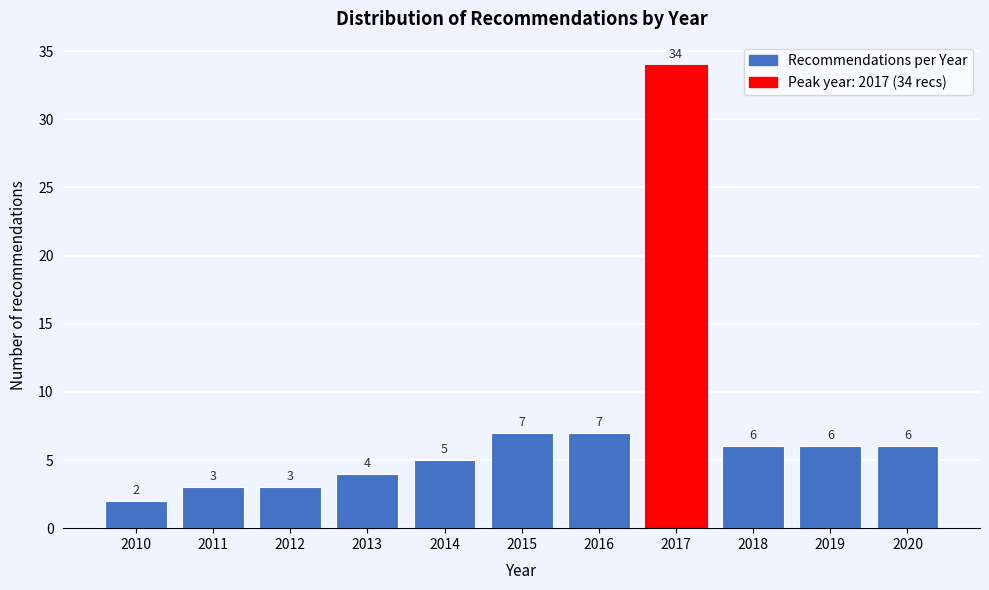

Reading left to right, list all the values displayed in this chart.

2	3	3	4	5	7	7	34	6	6	6